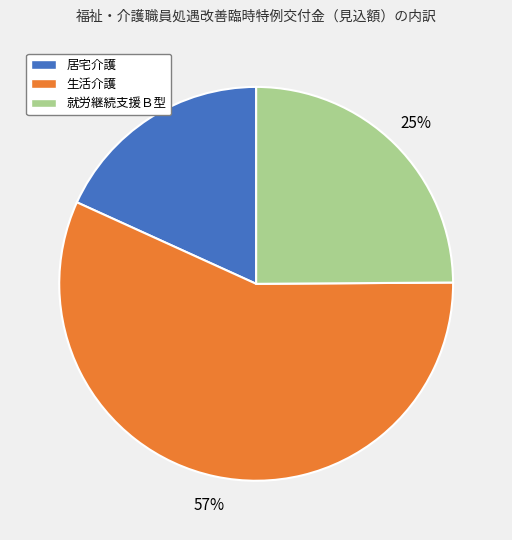

True or false: 生活介護 accounts for 46% of the total.

False